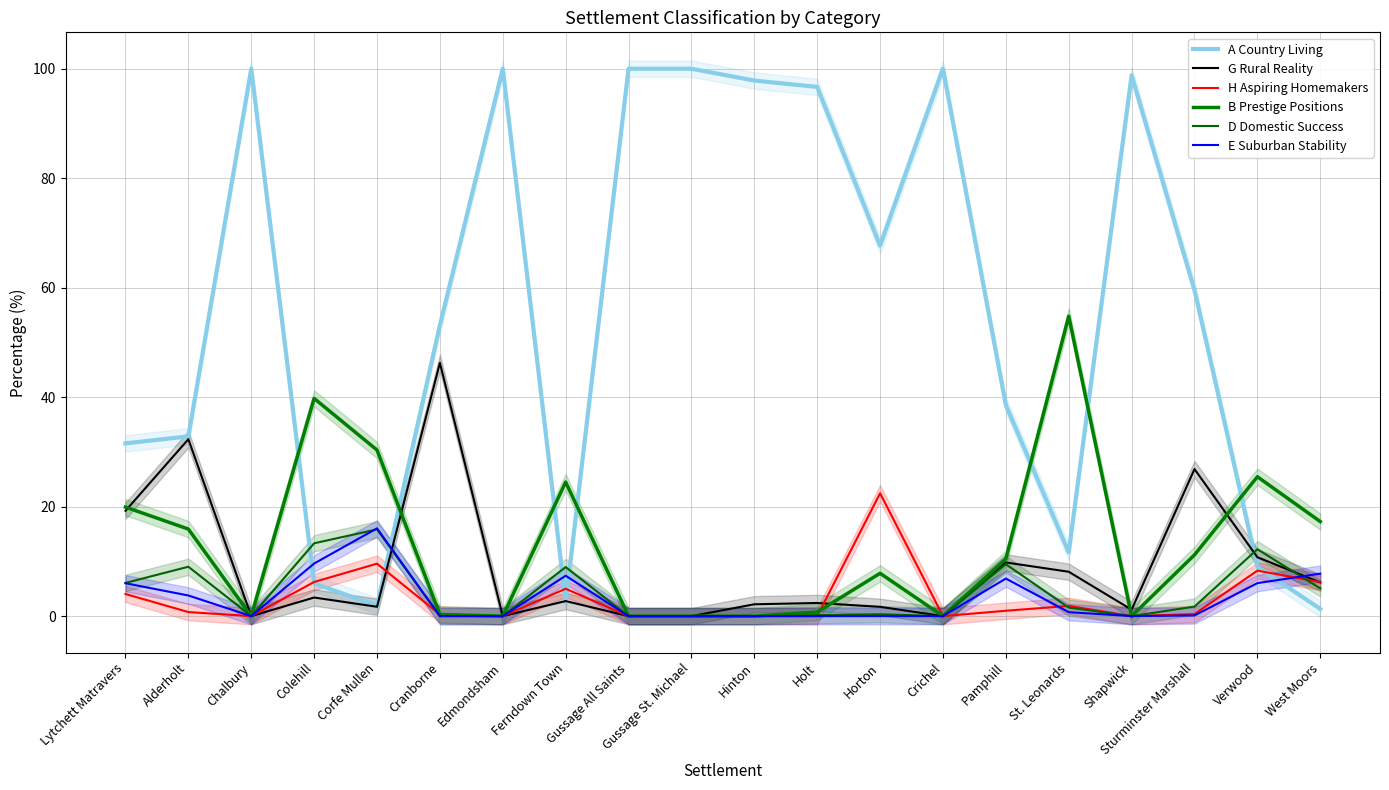

What is the spread (max minus min) of values at Corfe Mullen?

28.6